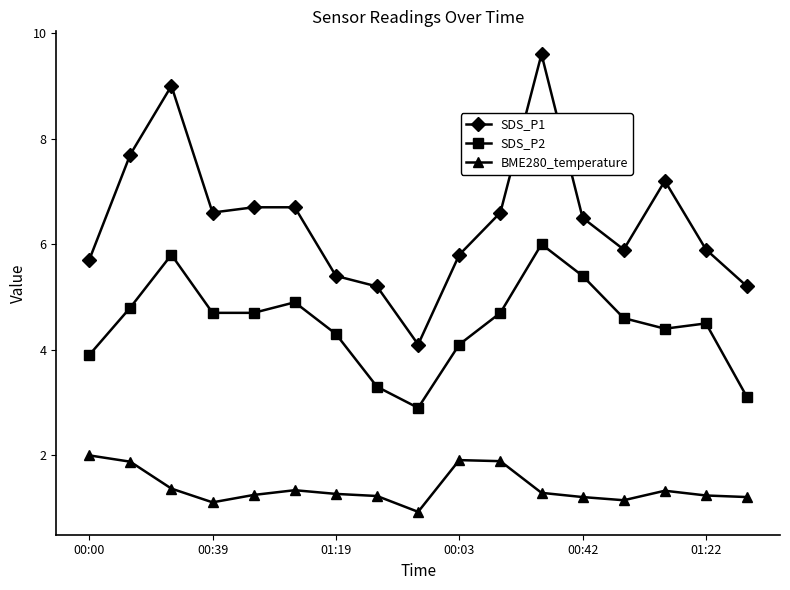

How many categories are shown in the chart?

17